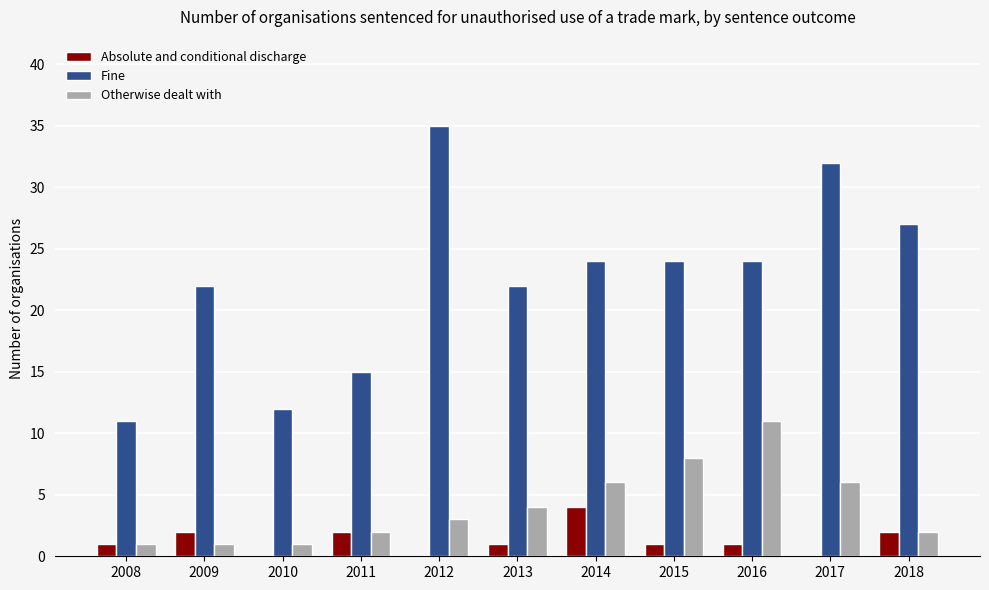

What is the total value across all series at 2012?

38